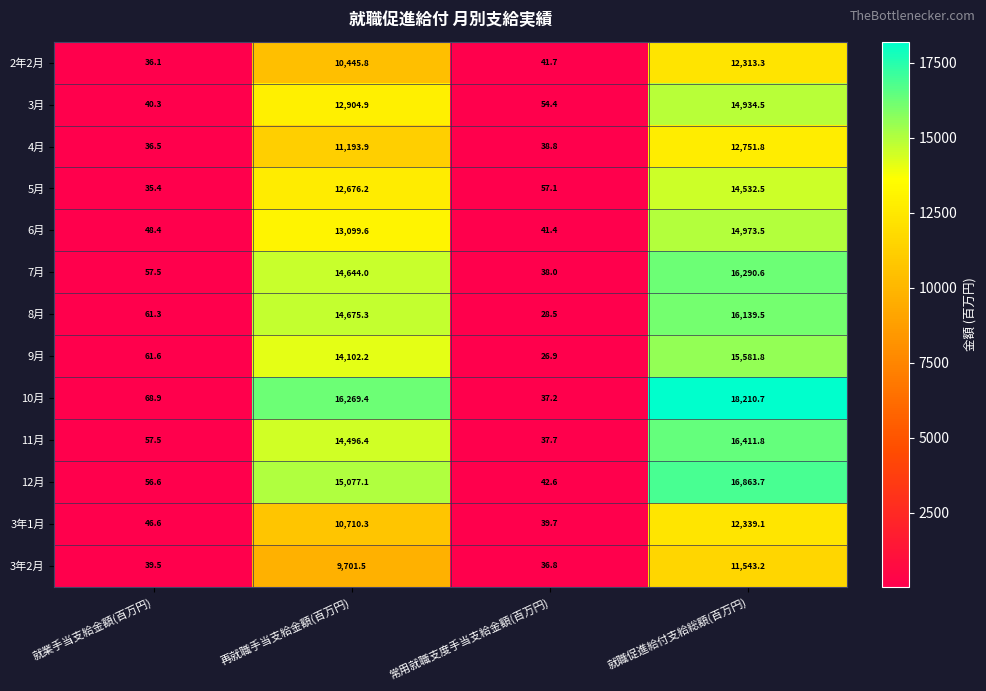

Is the value of 5月 at 常用就職支度手当支給金額(百万円) greater than the value of 6月 at 就職促進給付支給総額(百万円)?

No